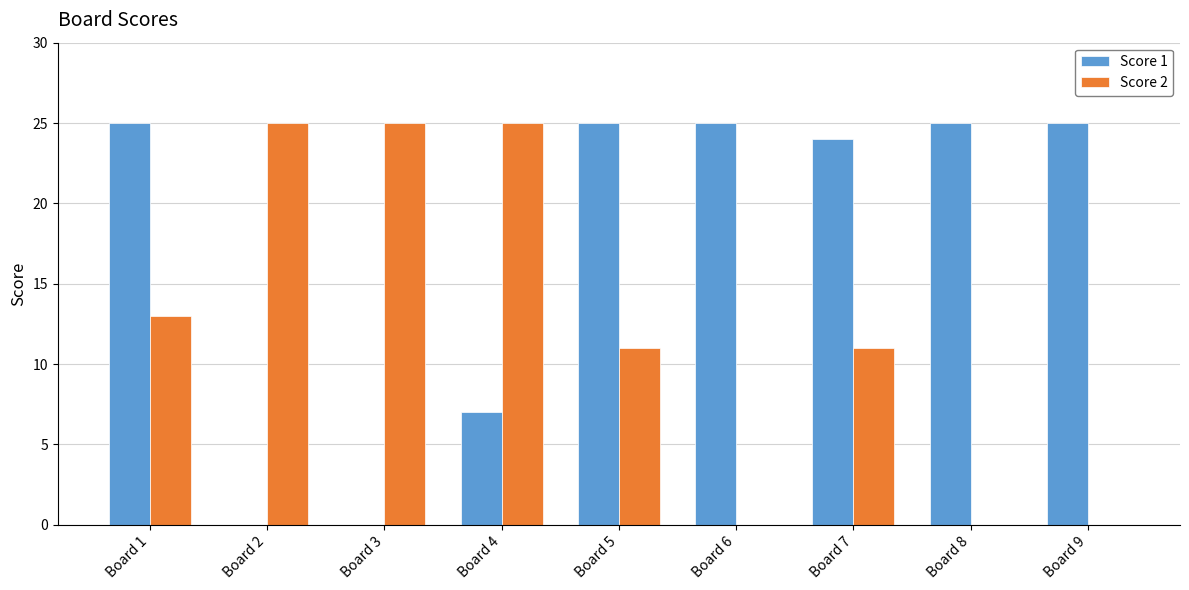

Reading left to right, what are all the values shown in this chart?

Score 1: 25	0	0	7	25	25	24	25	25
Score 2: 13	25	25	25	11	0	11	0	0